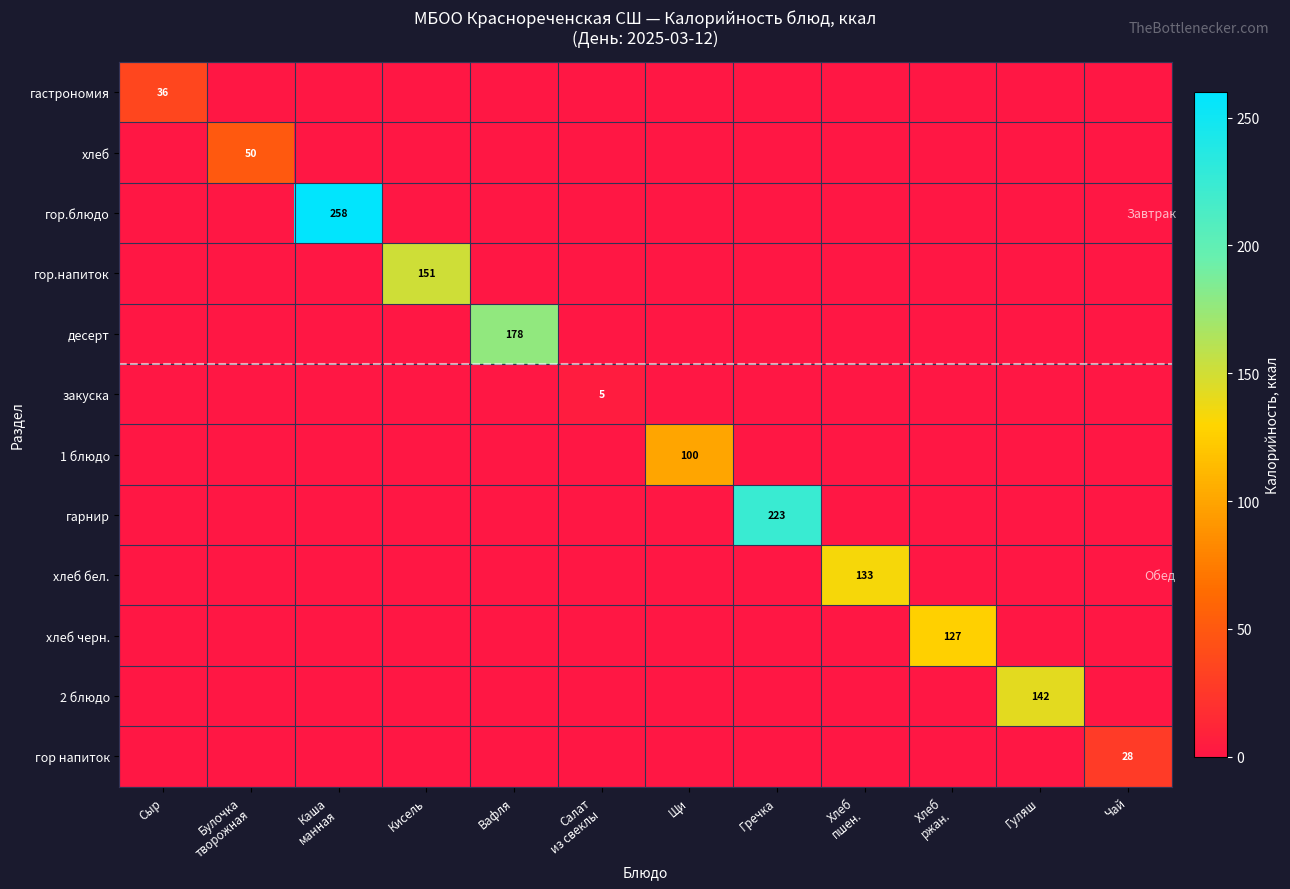

At which category is the sum across all series the highest?

Каша
манная